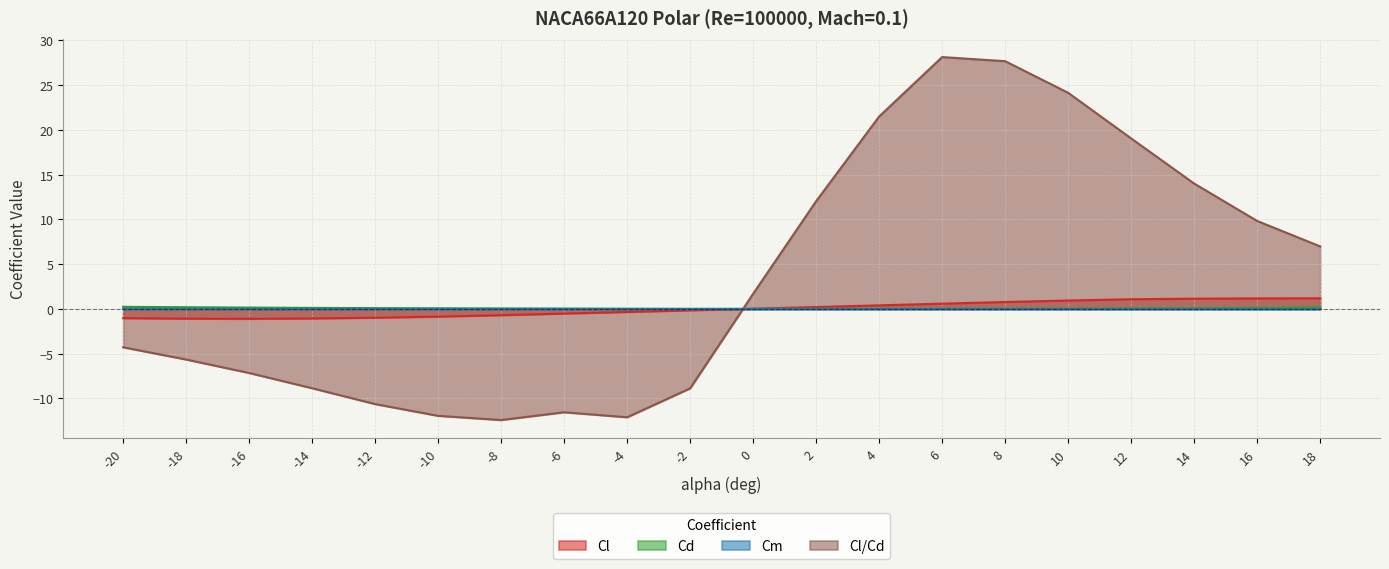

How many intersections are there between Cd and Cl/Cd?

1